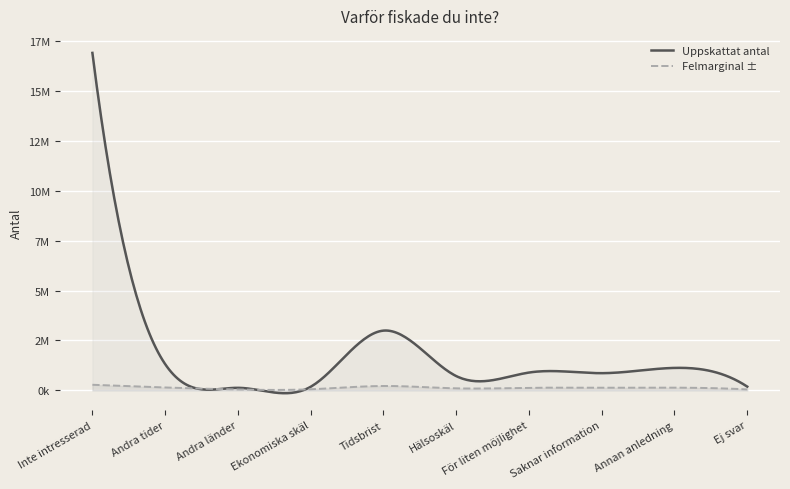

What is the average value of the Uppskattat antal series?

2532100